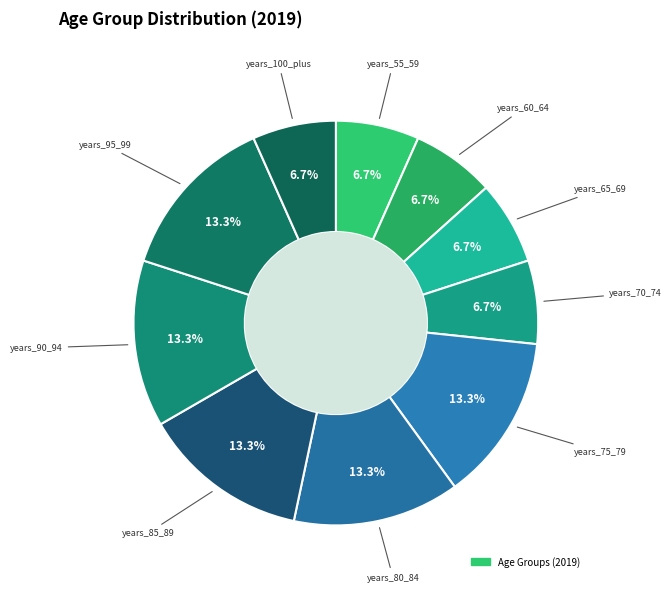

How many slices are in this pie chart?

10